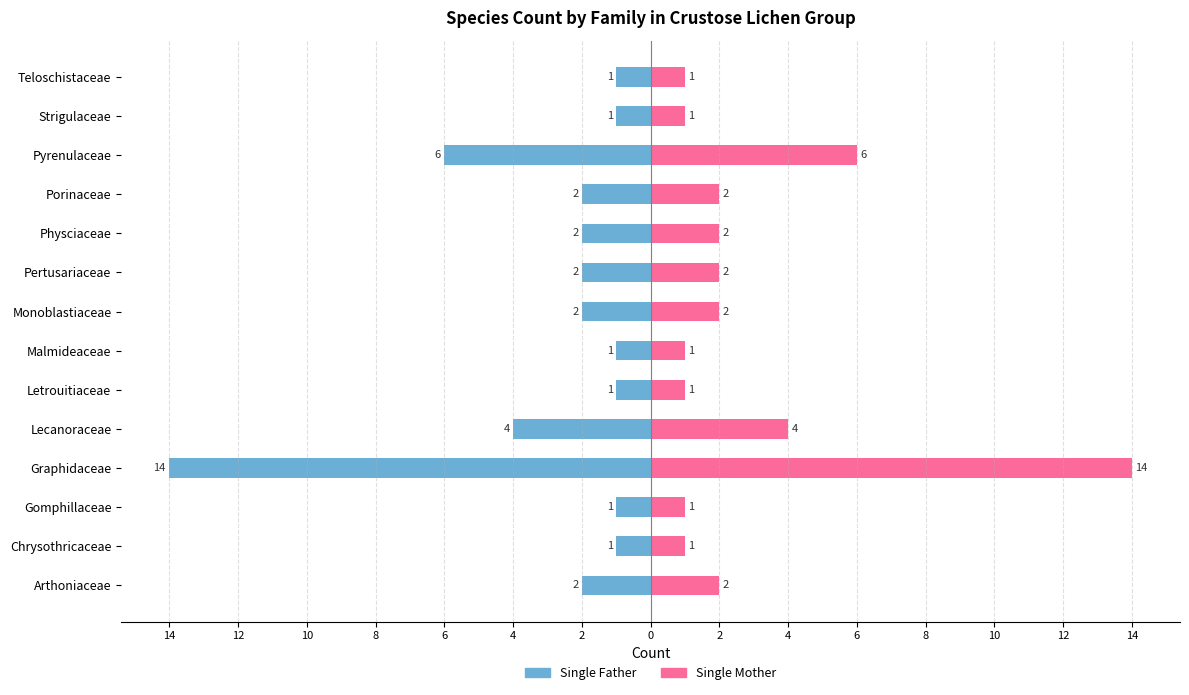

Between Chrysothricaceae and Letrouitiaceae, which is larger?

Chrysothricaceae